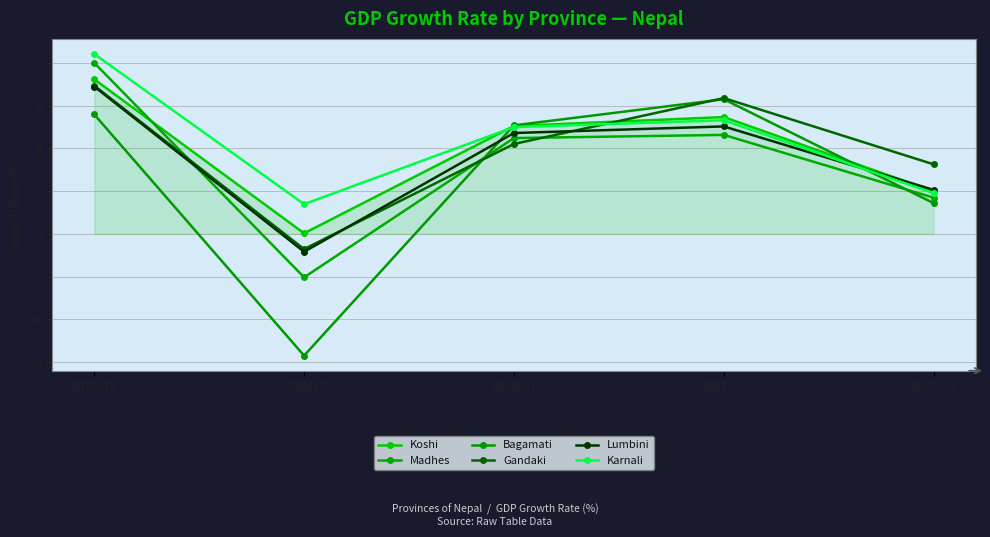

At which category is the sum across all series the highest?

2018/19